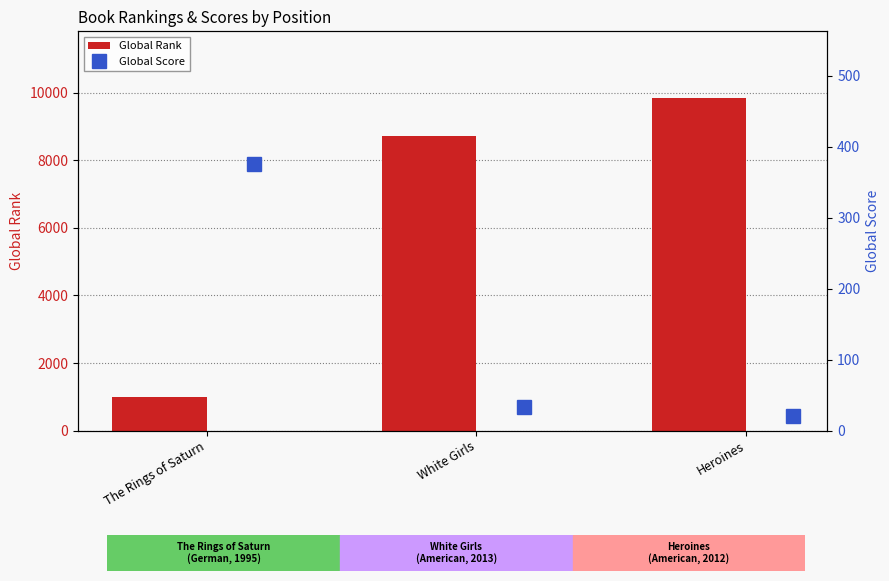

What is the average value of the Global Rank series?

6522